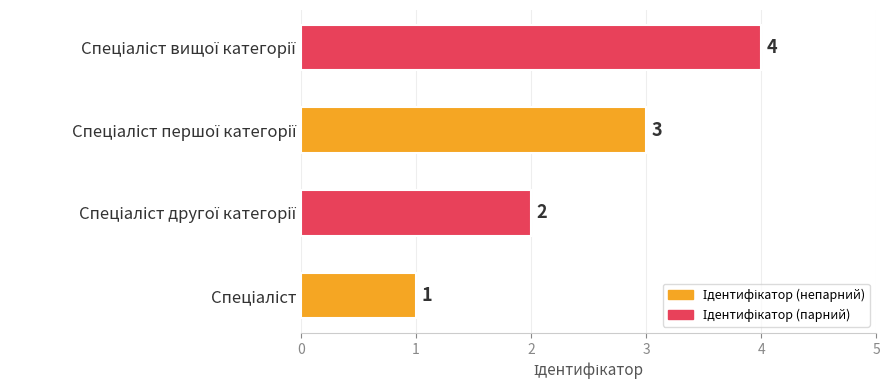

What is the difference between the maximum and minimum values?

3